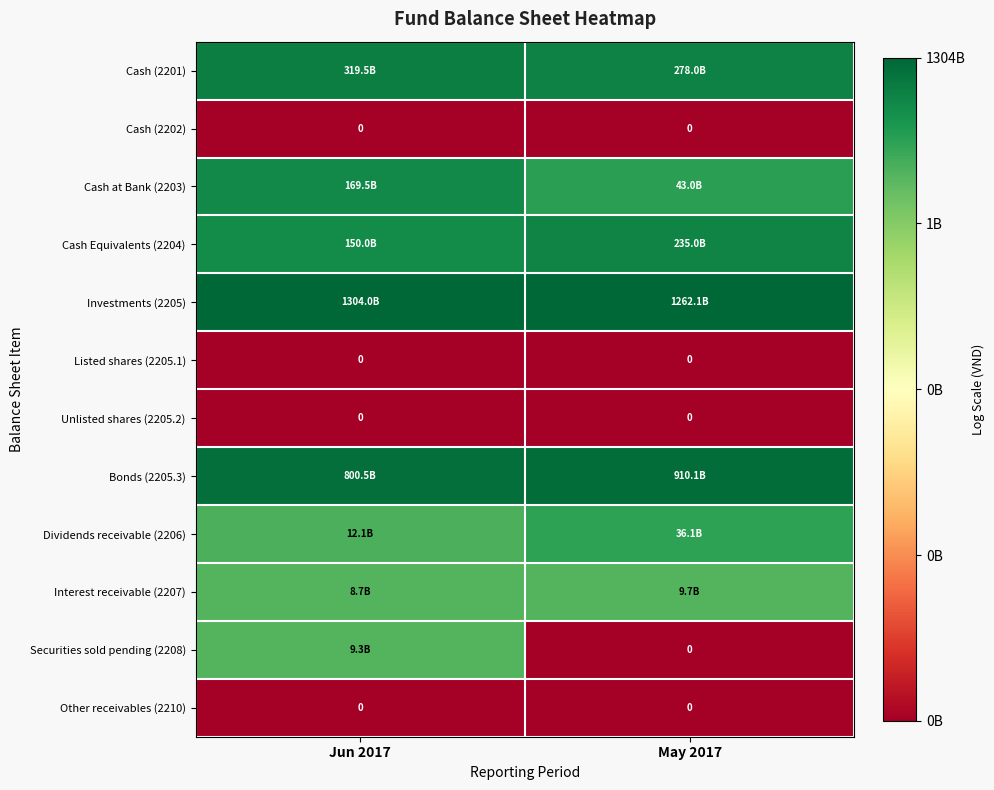

The Securities sold pending (2208) series shows 0.0 at May 2017. True or false?

True